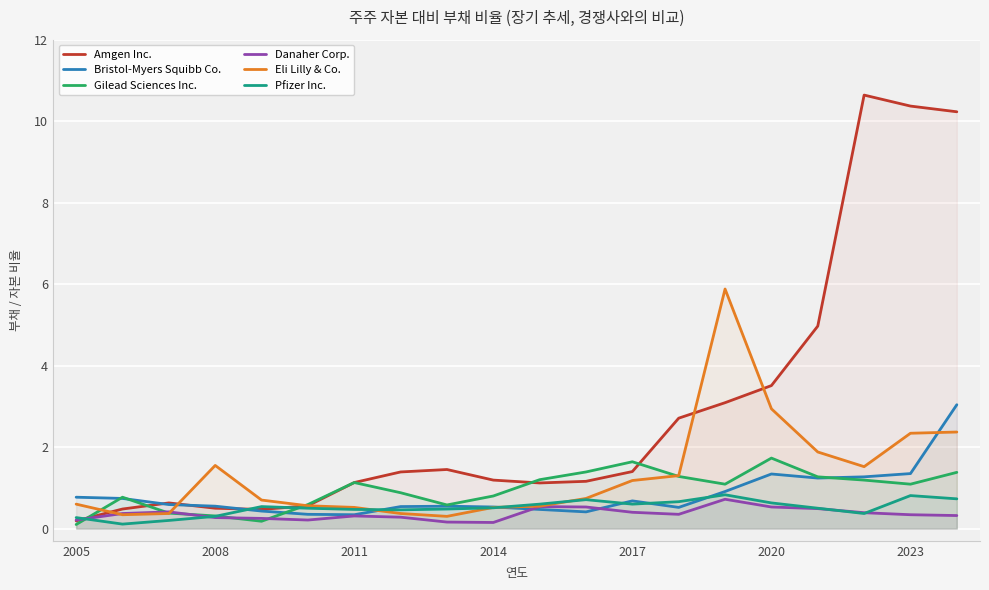

Is the value of Danaher Corp. at 17 greater than the value of Amgen Inc. at 2005?

Yes